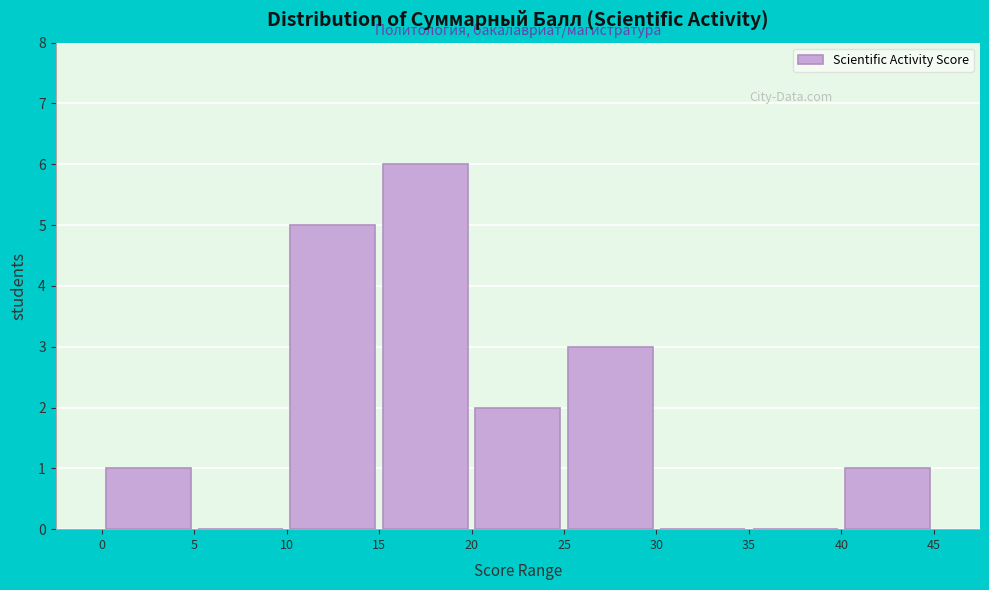

Over which range of the x-axis is the bar tallest?

15 to 20